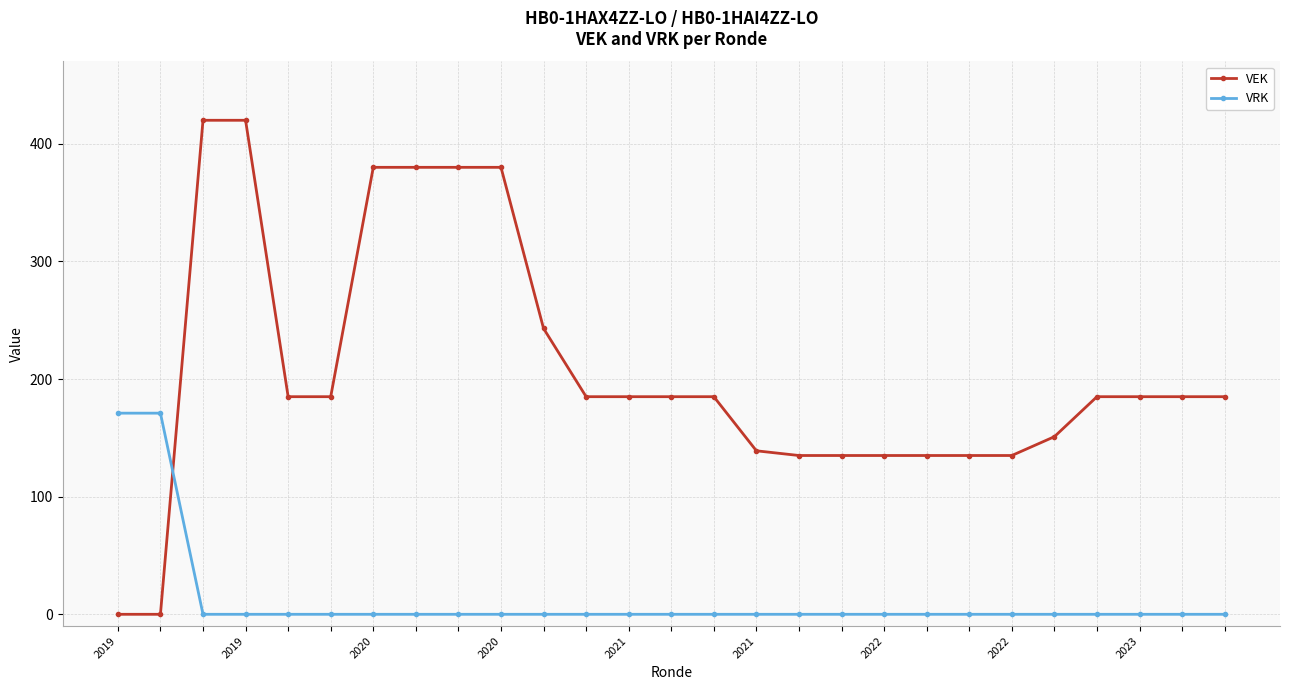

At how many categories does at least one series exceed 329?

6